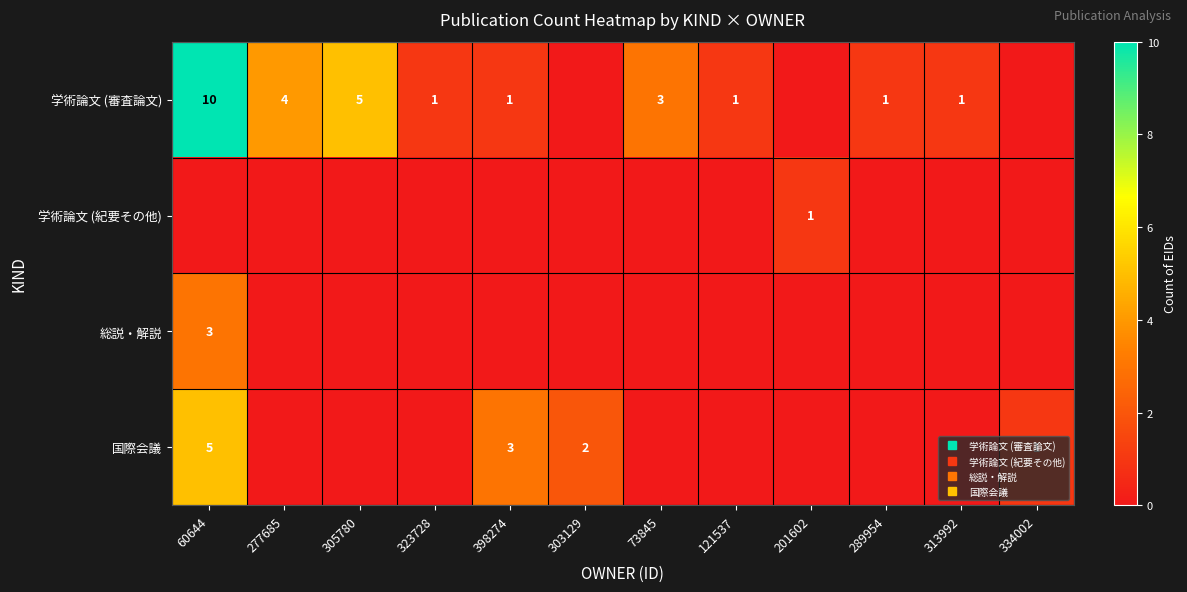

Which category has the highest value in the 総説・解説 series?

60644